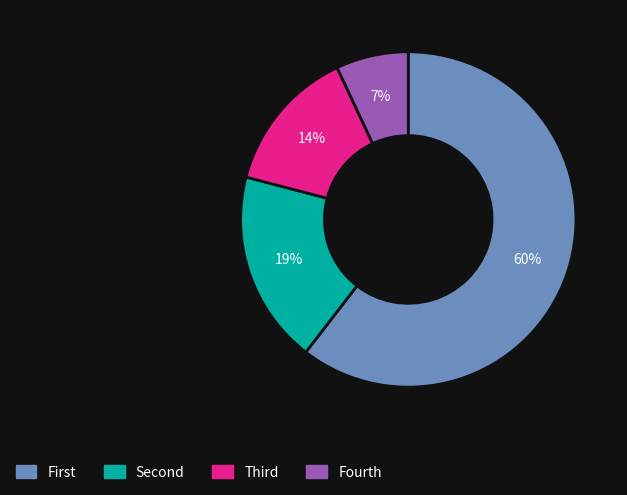

To the nearest percent, what is the difference between the largest and smallest slice percentages?

53%